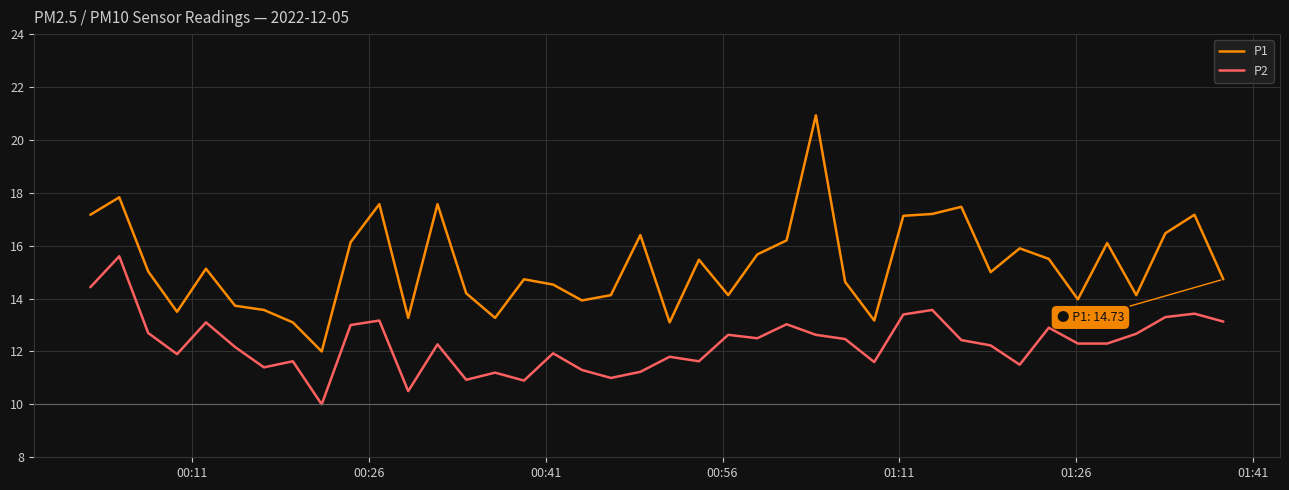

What is the maximum value shown in the chart?

20.9